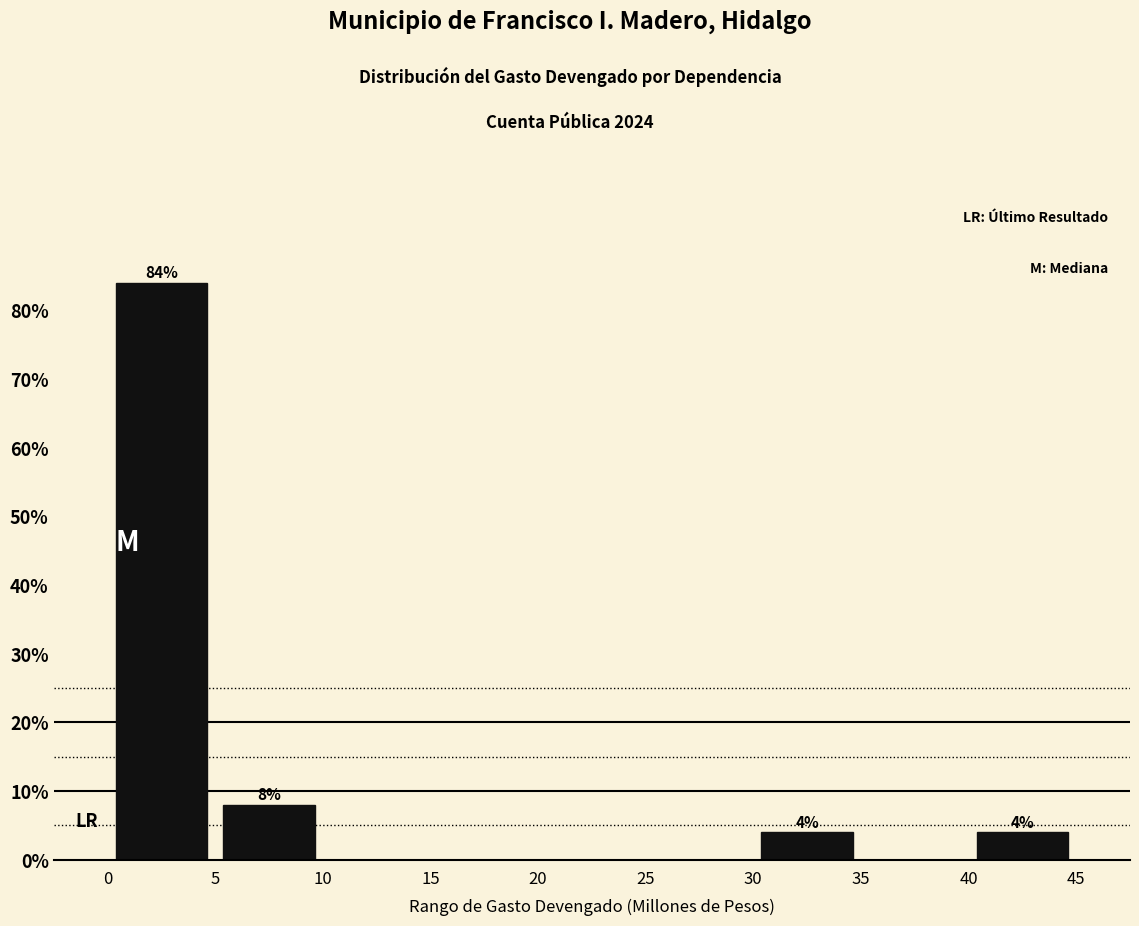

Over which range of the x-axis is the bar tallest?

0 to 5